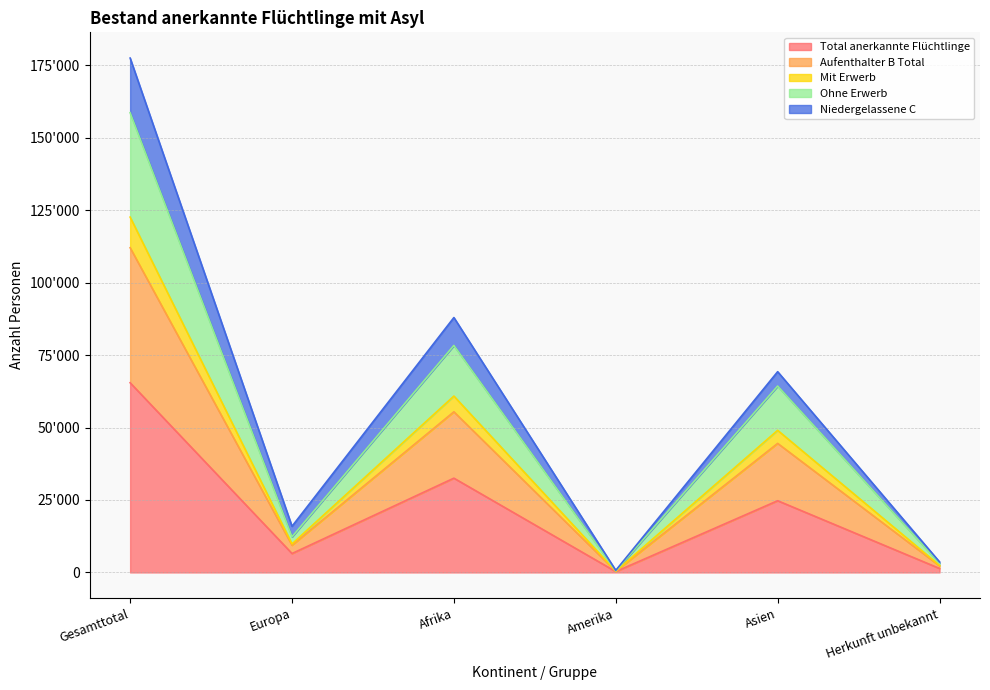

What is the value of the Mit Erwerb point at the 2nd from the left?

9839